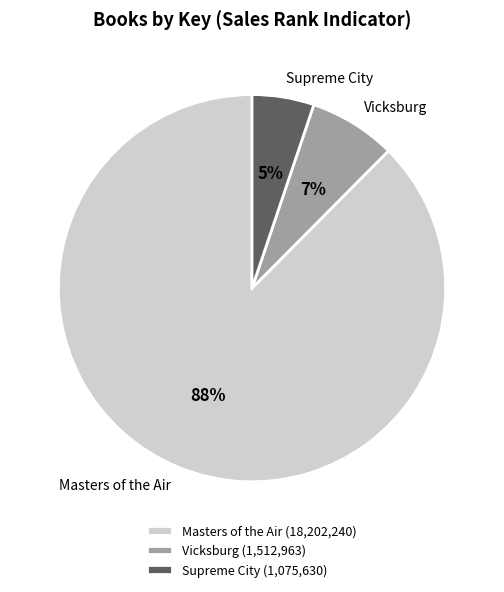

To the nearest percent, what is the average slice percentage?

33%